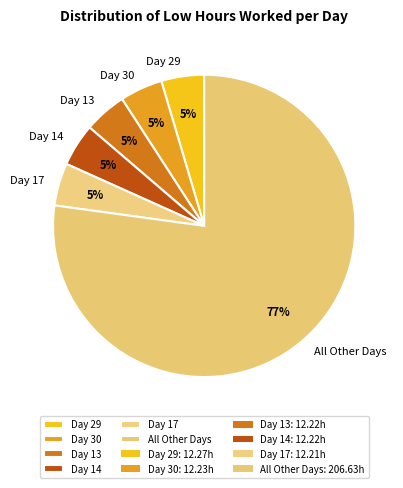

Do Day 14 and Day 29 together represent more than half of the pie?

No